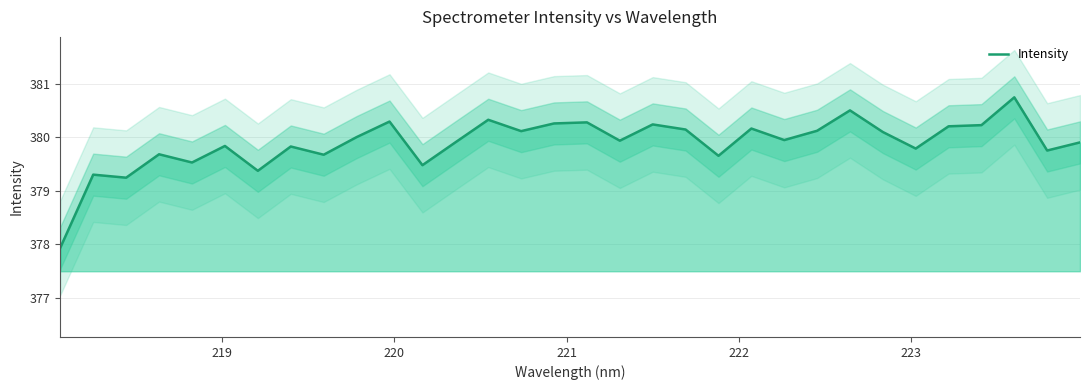

What is the value of the 18th point from the left?

379.9